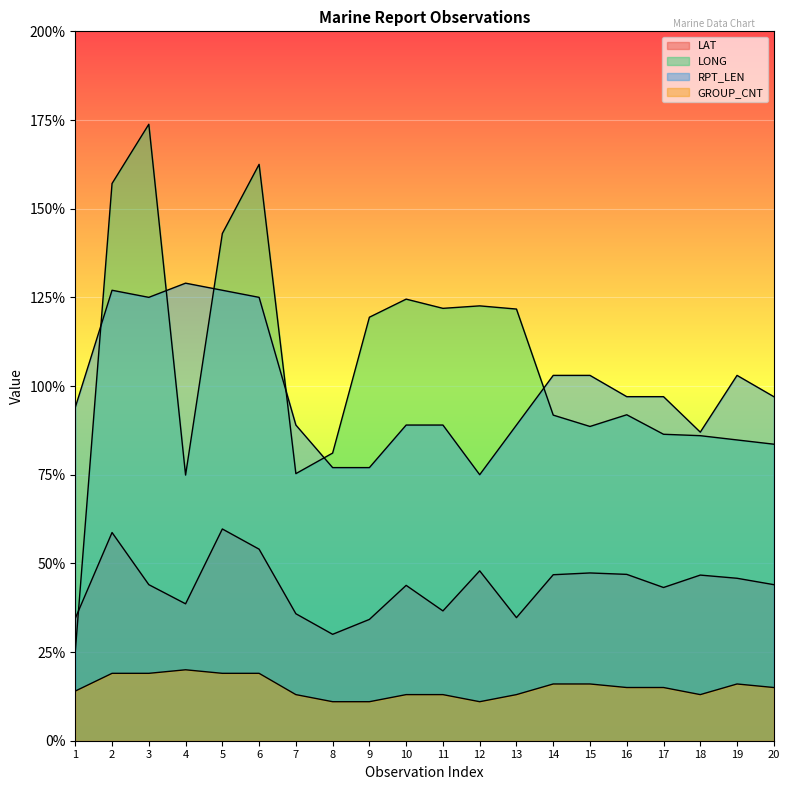

At 1, list the series in order from smallest to largest.

GROUP_CNT, LONG, LAT, RPT_LEN